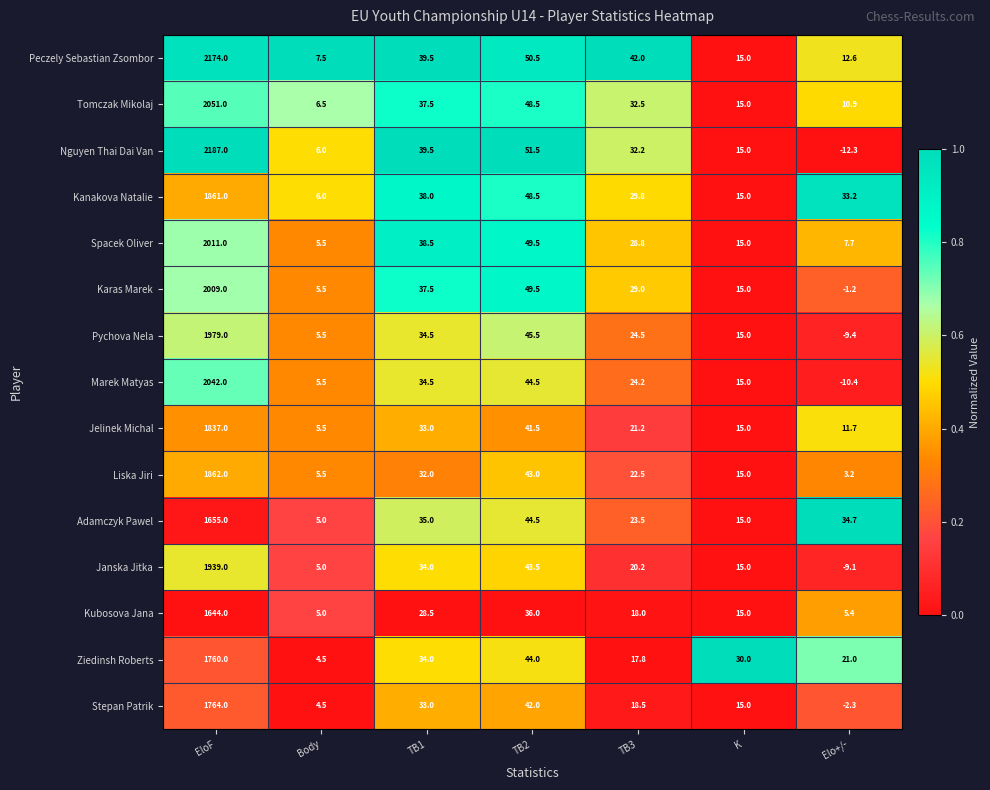

At which label is Peczely Sebastian Zsombor closest to 1090?

TB2